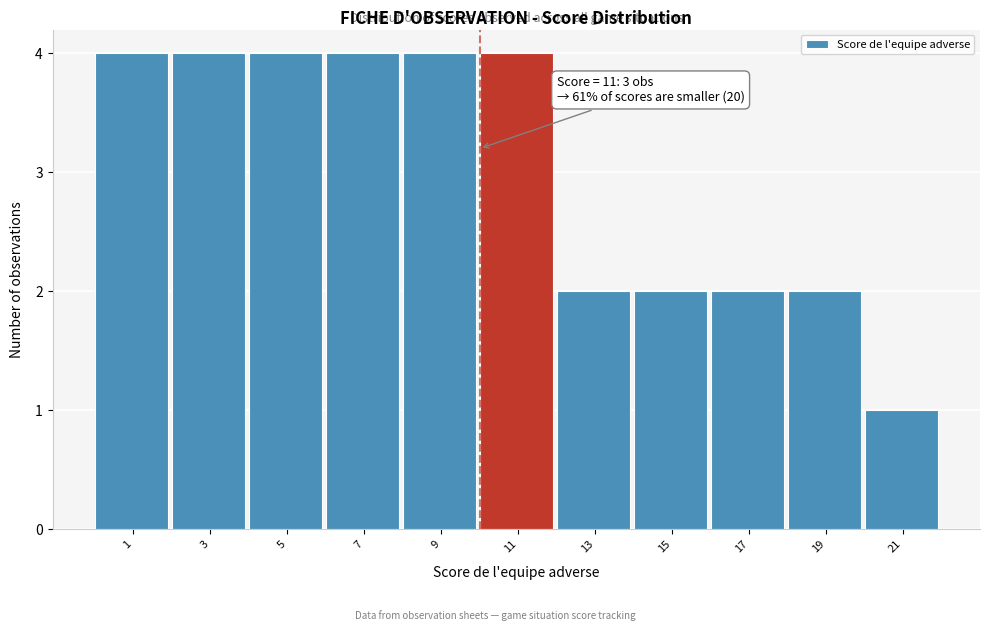

Reading left to right, list all the values displayed in this chart.

4	4	4	4	4	4	2	2	2	2	1